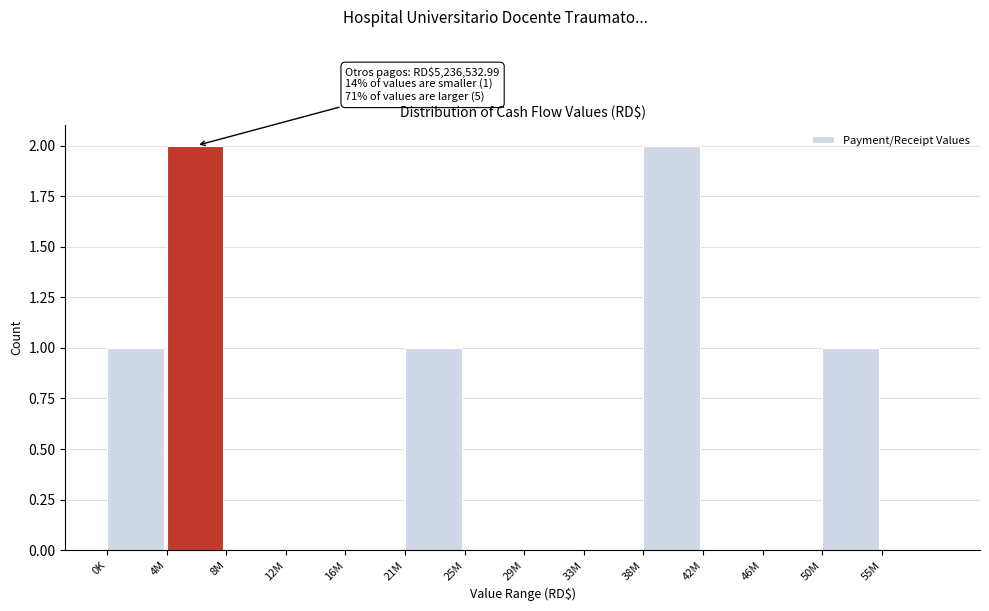

Reading left to right, what are all the values shown in this chart?

0K=1	4M=2	8M=0	12M=0	16M=0	21M=1	25M=0	29M=0	33M=0	38M=2	42M=0	46M=0	50M=1	55M=0